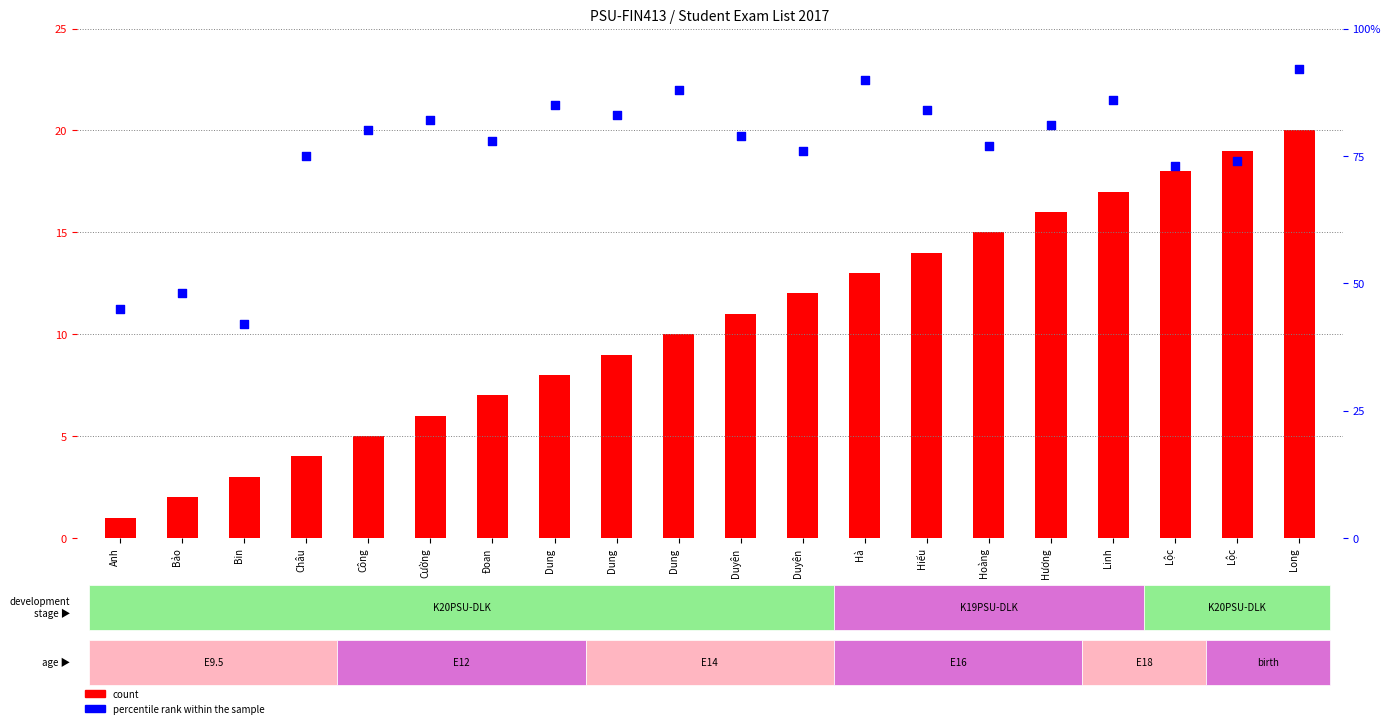

Which series has the largest total across all categories?

percentile rank within the sample